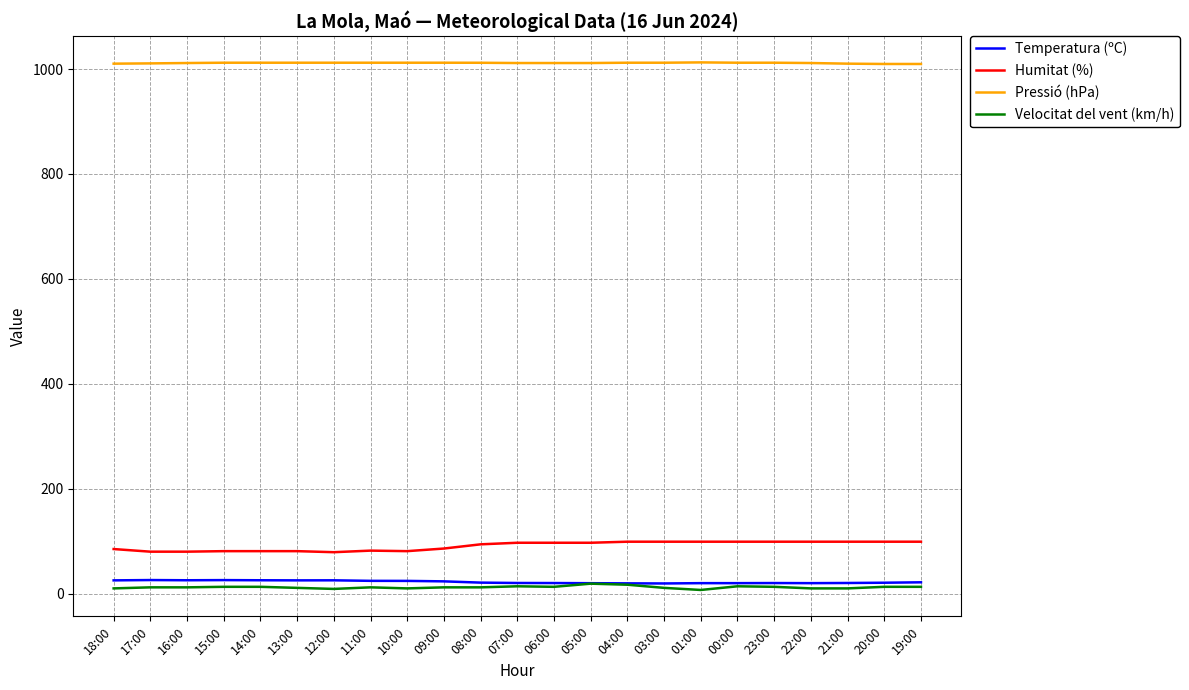

How many values in the Pressió (hPa) series are below 1012?

10